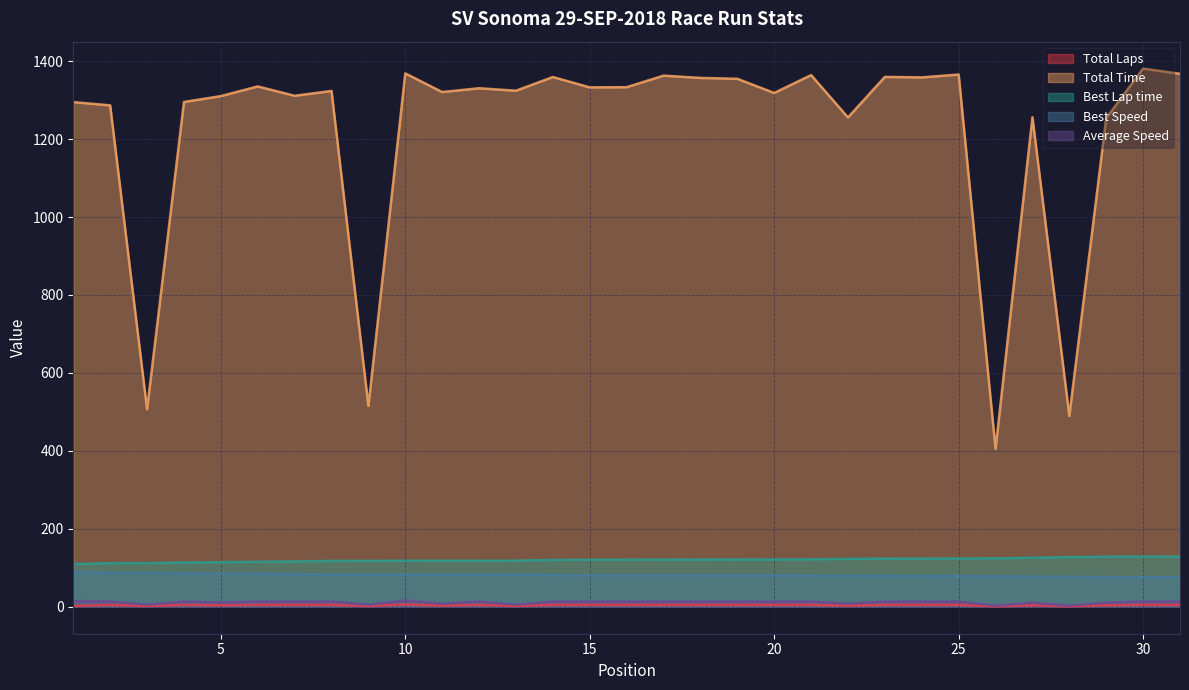

What is the value of the Best Speed point at the 21st from the left?

80.3